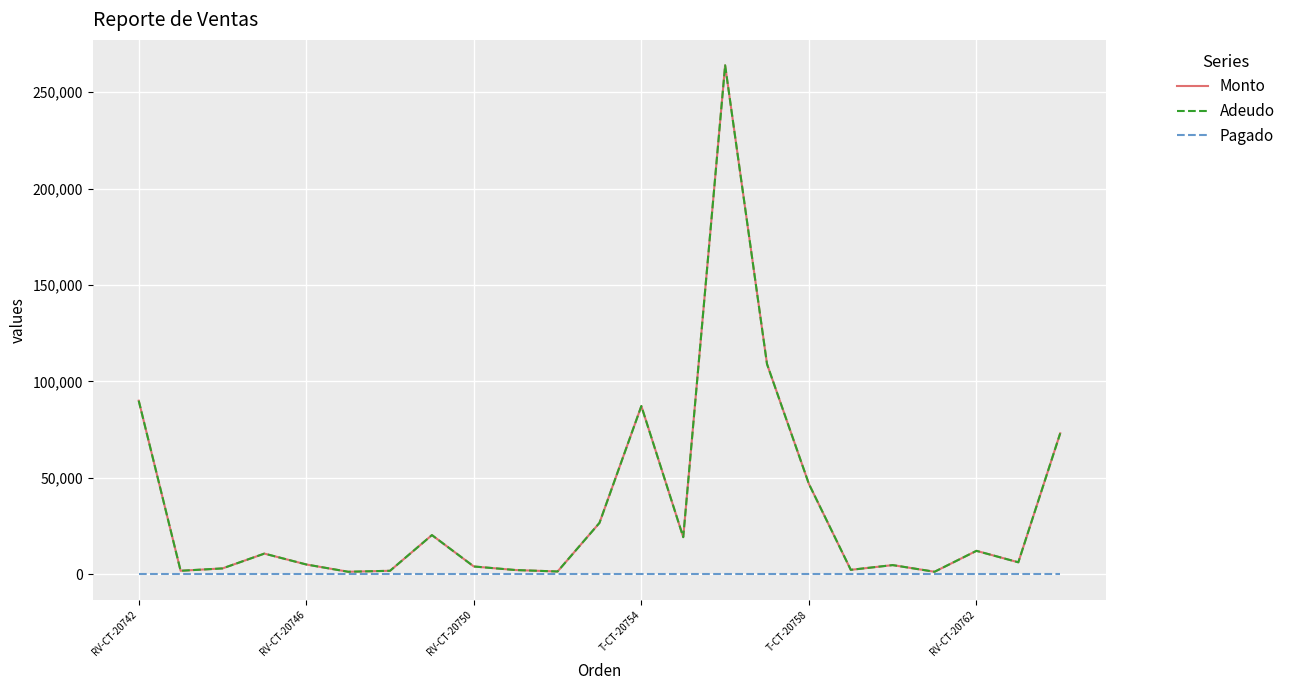

At which category is the sum across all series the highest?

14